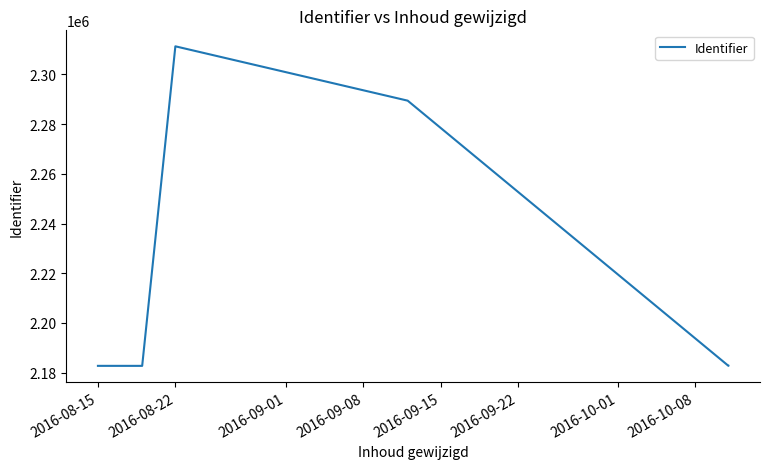

How many series are shown in this chart?

1